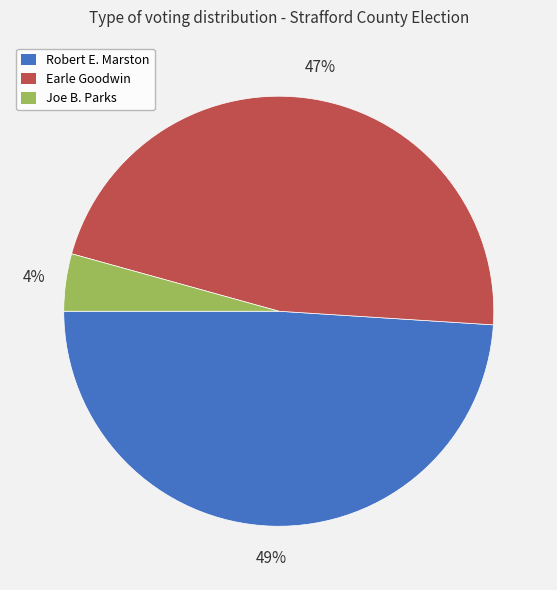

Count the number of slices in the pie.

3